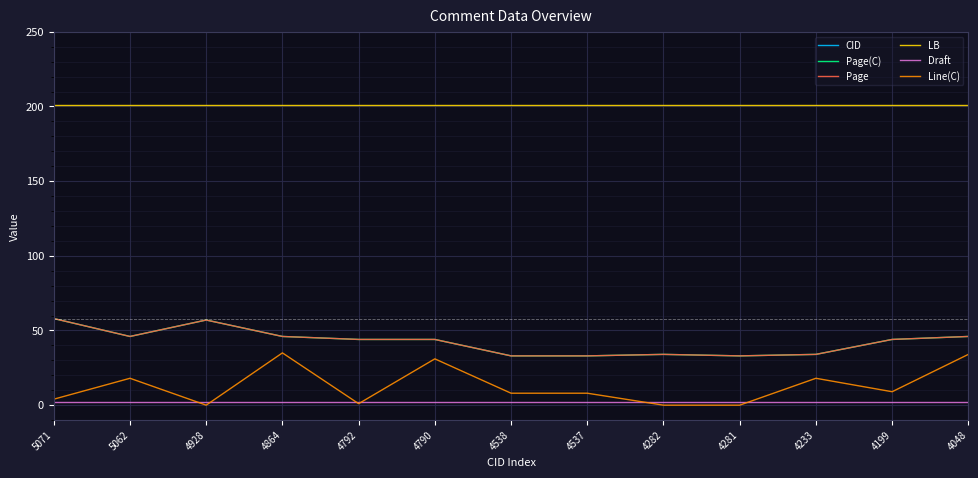

True or false: Page(C) and Line(C) cross at least once.

False